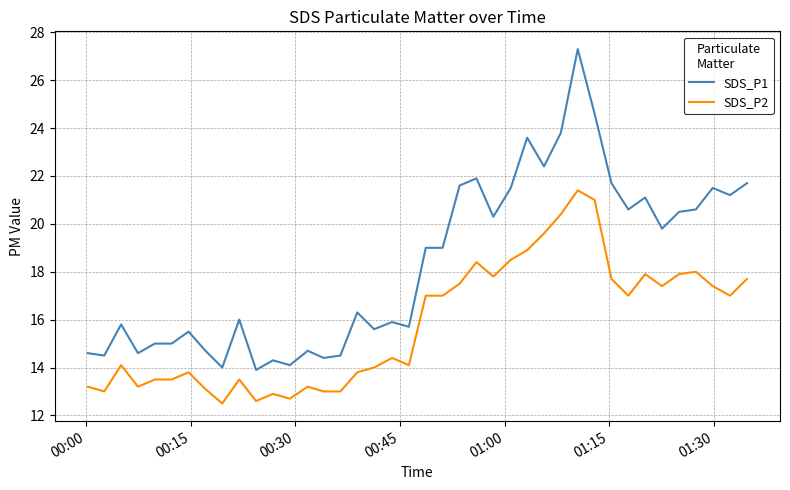

What is the difference between the second highest and second lowest values in the SDS_P1 series?

10.6